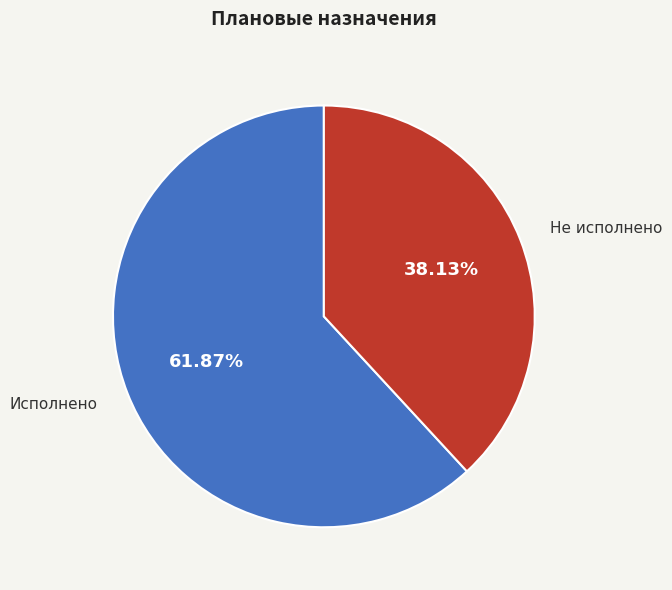

Which slice represents more than half of the pie?

Исполнено